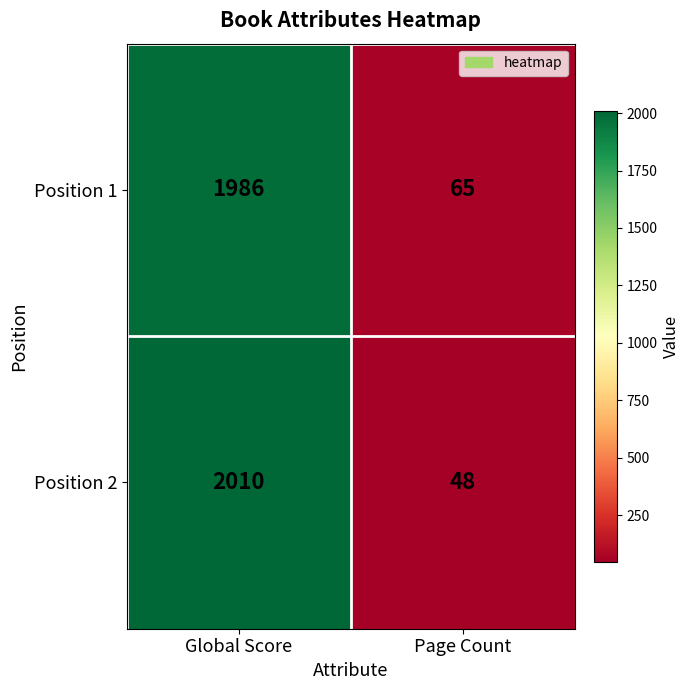

At which category is the sum across all series the highest?

Global Score